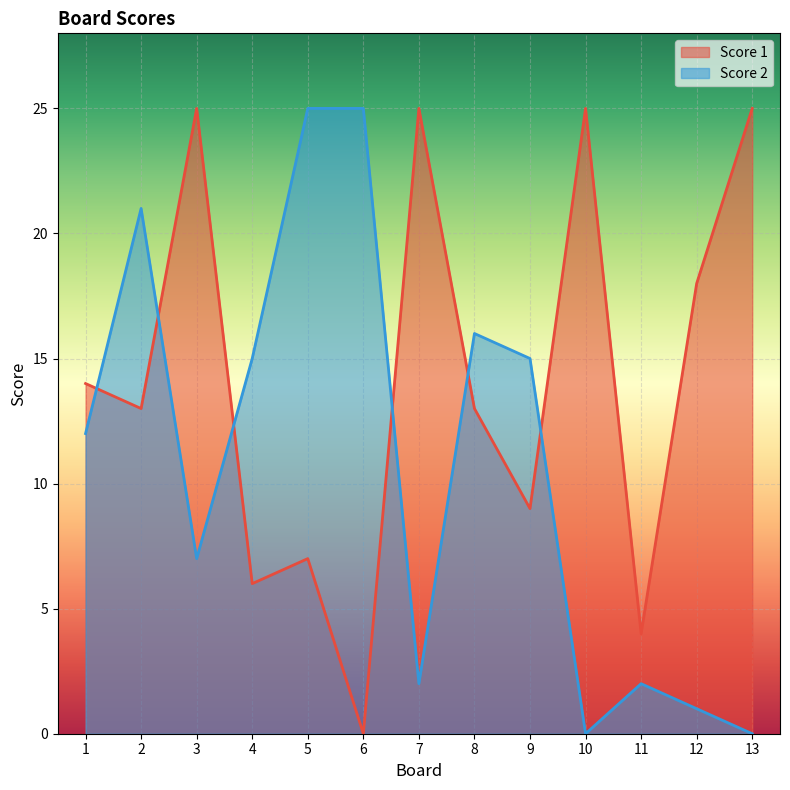

Between 2 and 5, which is larger?

2